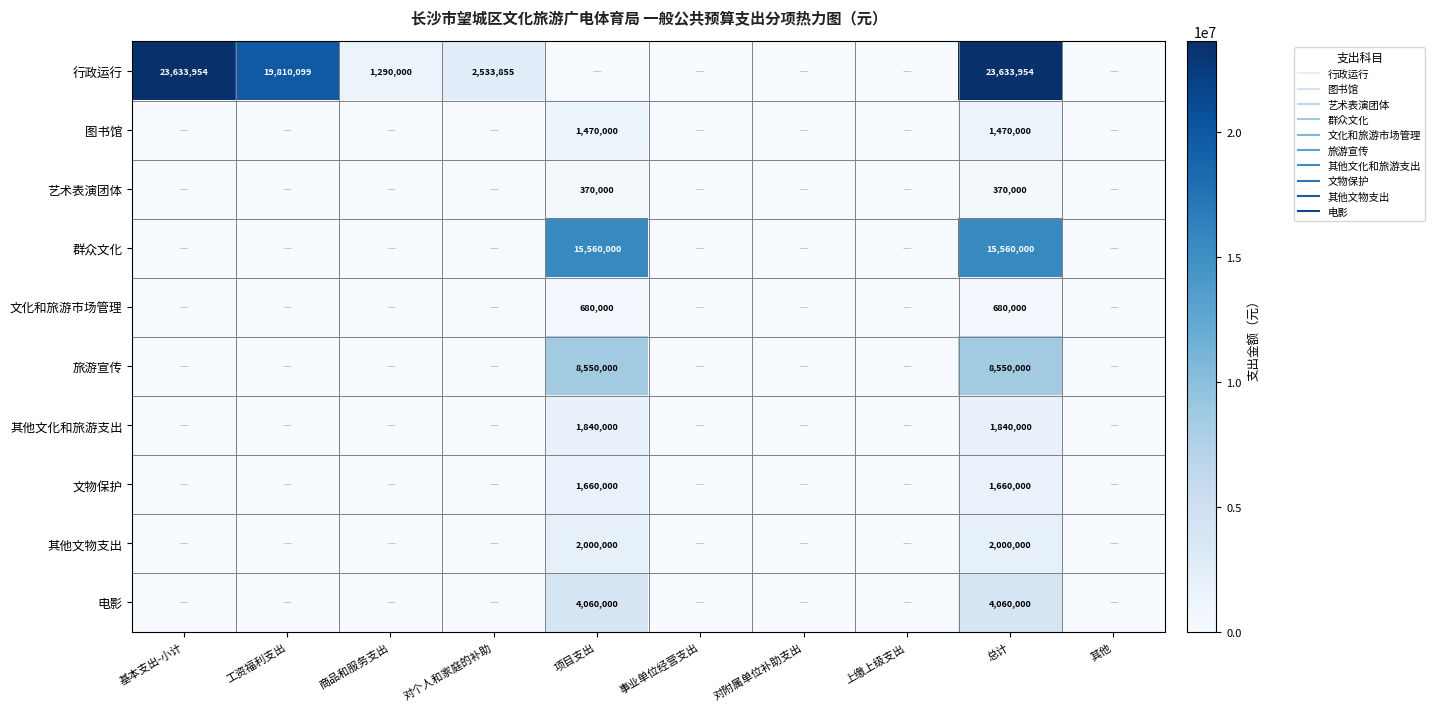

Is the value of 文物保护 at 事业单位经营支出 greater than the value of 文化和旅游市场管理 at 上缴上级支出?

No